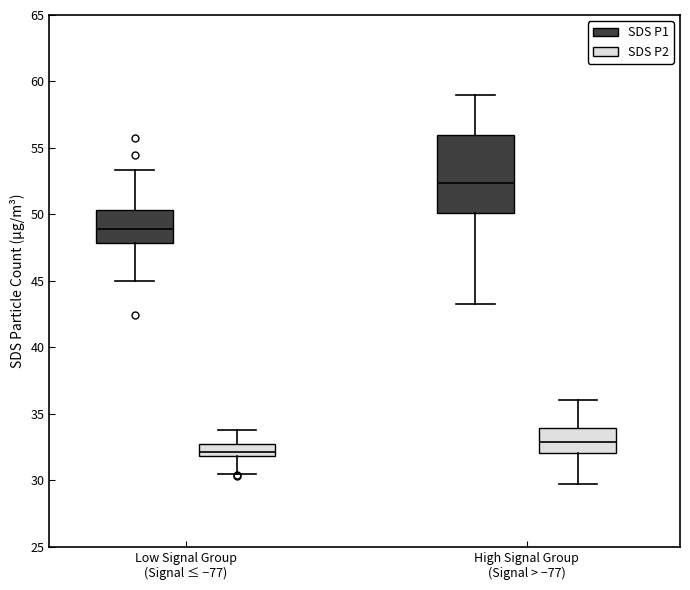

Where is the upper edge of the box for High Signal Group (Signal > −77) (SDS P2) on the y-axis? The values are not printed on the chart, so give them approximately, as read against the axis.

34.0